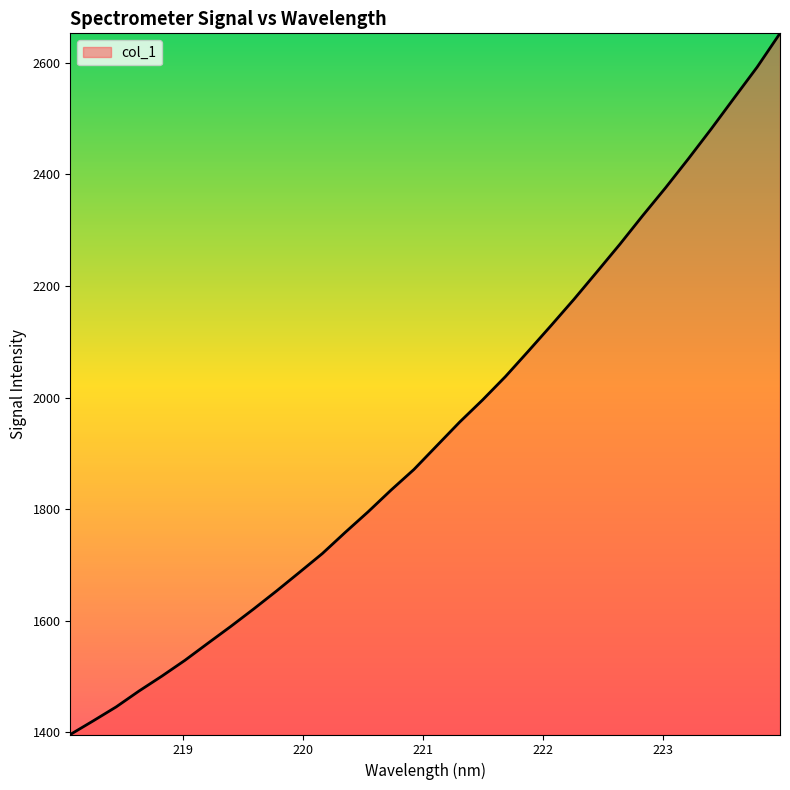

What is the difference between the maximum and minimum values?

1256.4